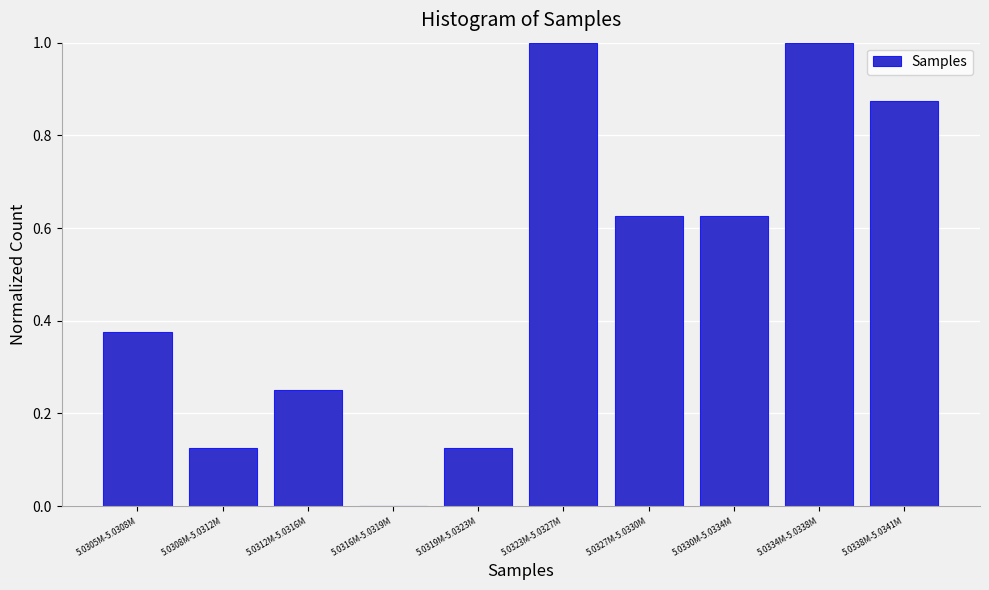

What is the sum of the values at 5.0334M-5.0338M and 5.0308M-5.0312M?

1.1